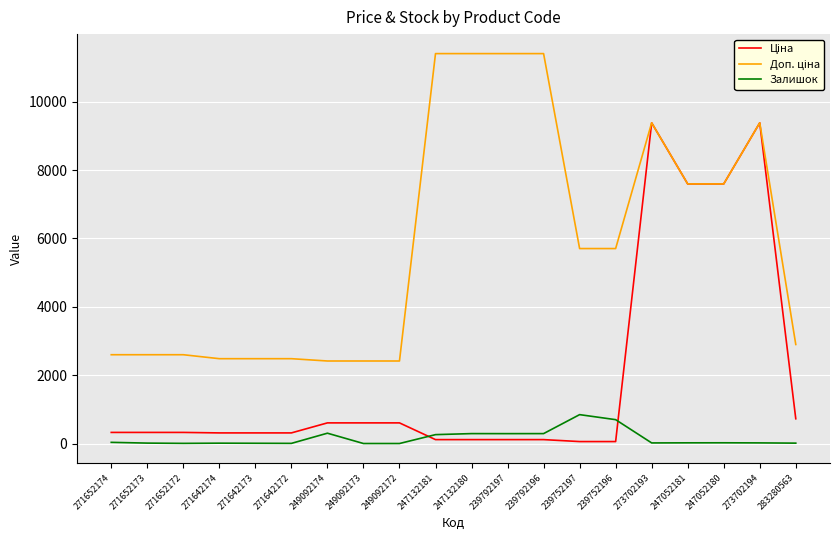

What is the maximum value shown in the chart?

11410.0